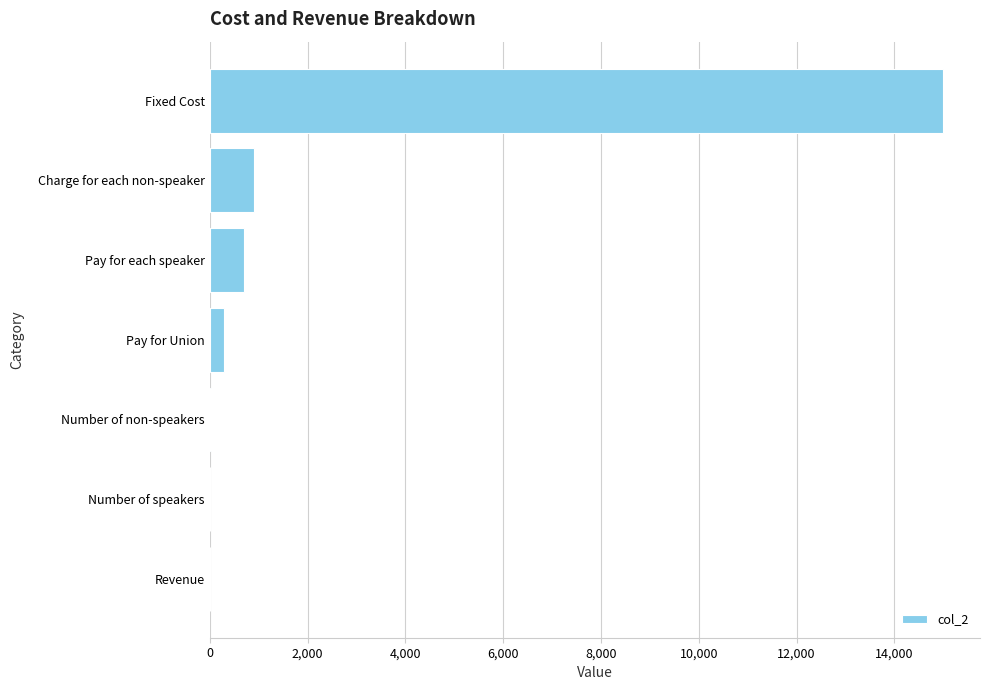

Where is the data nearest to the value 7500?

Charge for each non-speaker